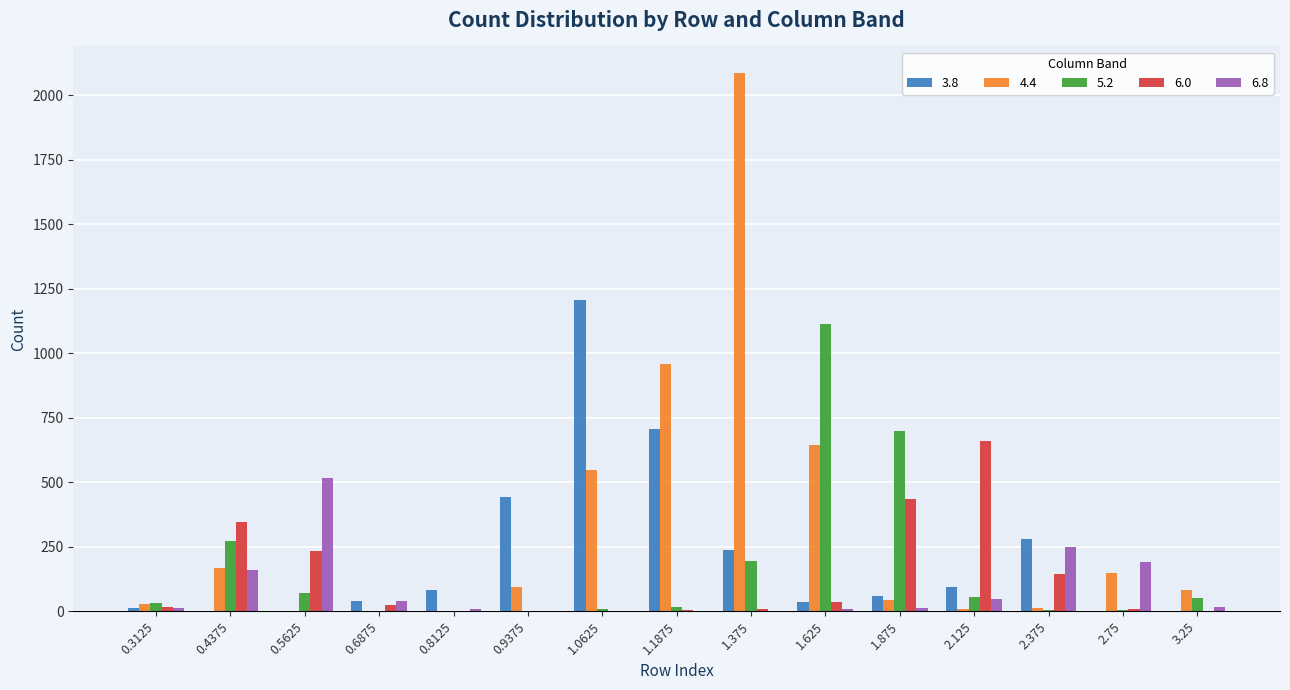

The value of 6.0 at 0.5625 is 233. True or false?

True